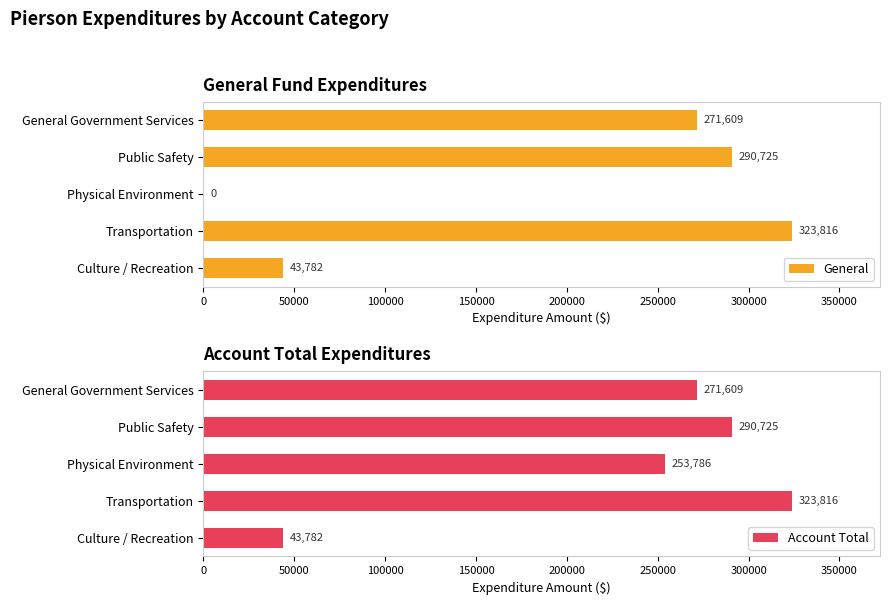

What are all the series names shown in the legend?

General, Account Total